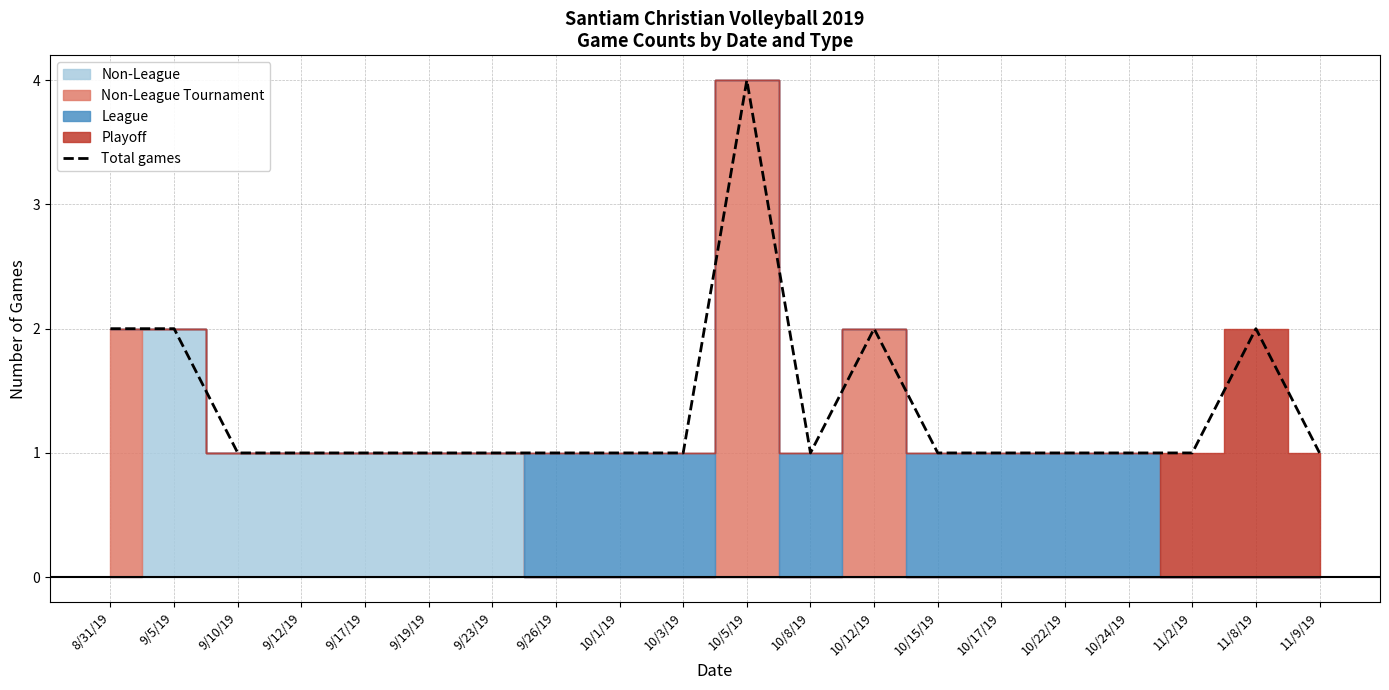

What is the minimum value shown in the chart?

1